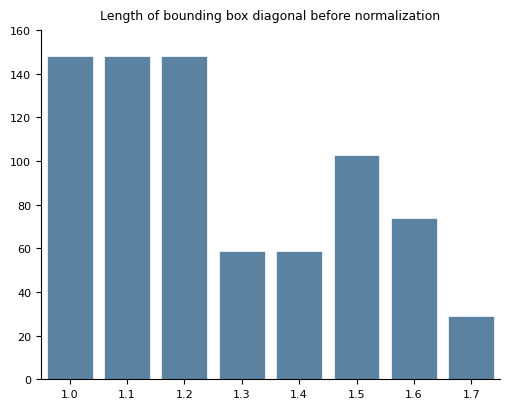

Reading left to right, what are all the values shown in this chart?

148	148	148	59	59	103	74	29